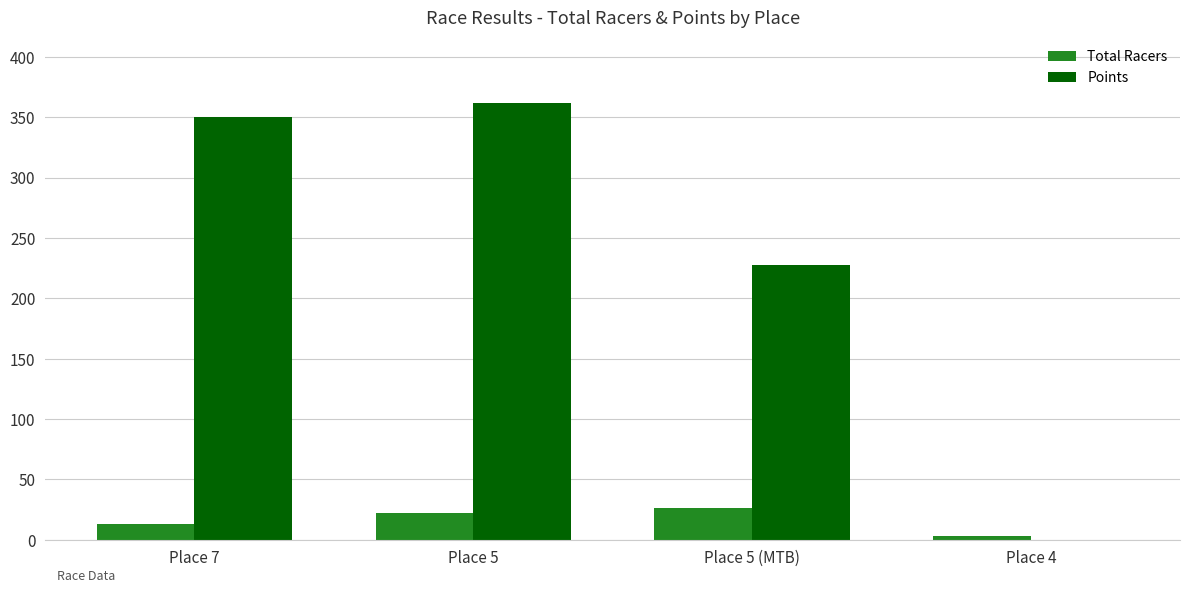

Count the Total Racers values in the range 13 to 26.

3